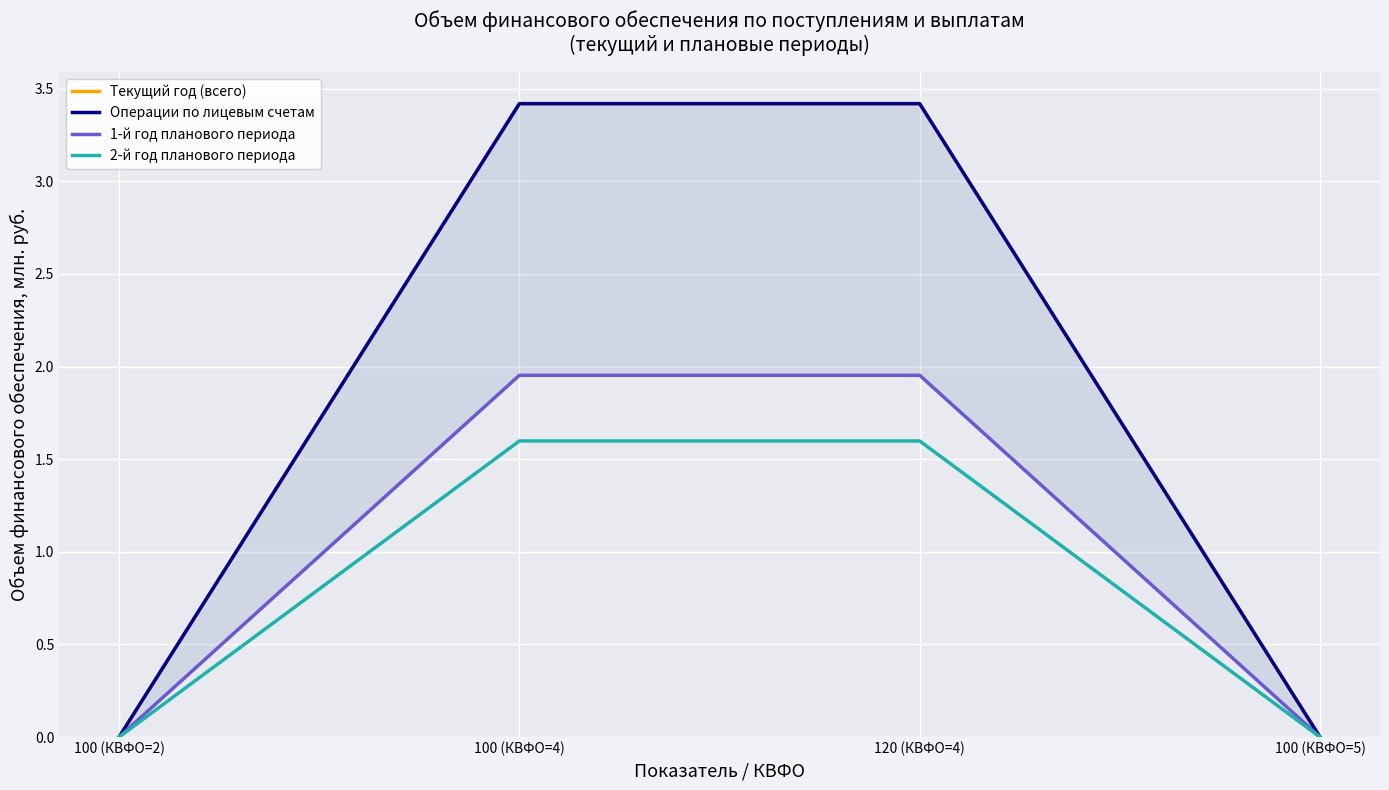

Is it true that Текущий год (всего) equals 3.4 at 120 (КВФО=4)?

True